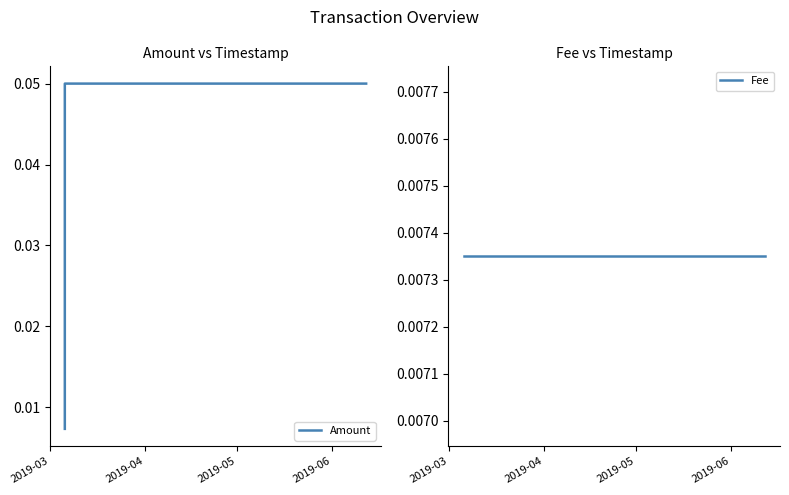

Is this an area chart (filled region under the line)?

No